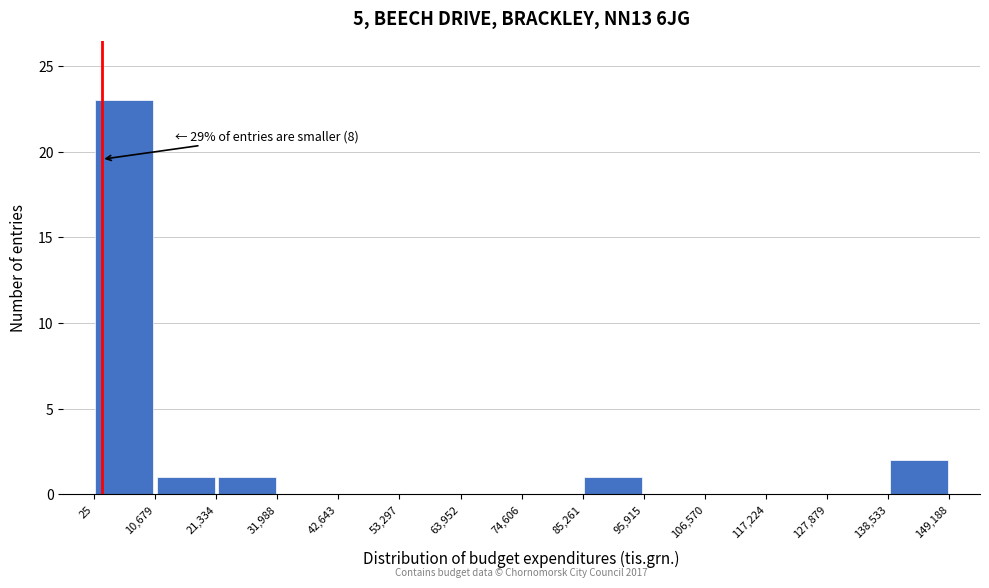

Which range on the x-axis has the tallest bar?

25 to 10,679